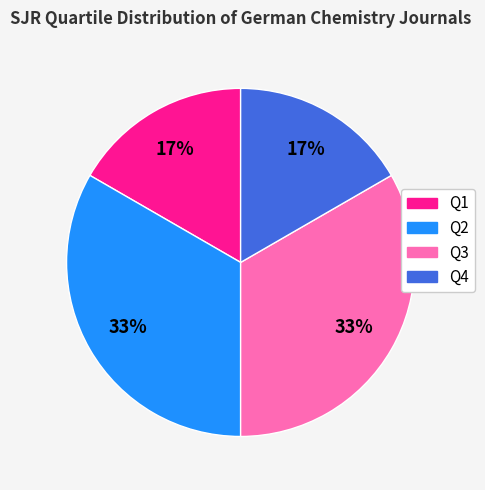

Is the sum of Q3 and Q2 greater than half?

Yes